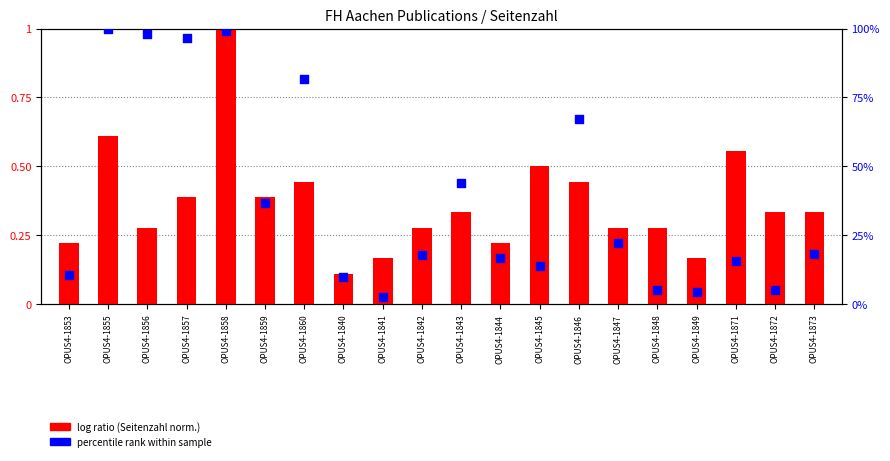

Which series has the widest spread of Y values?

percentile rank within sample